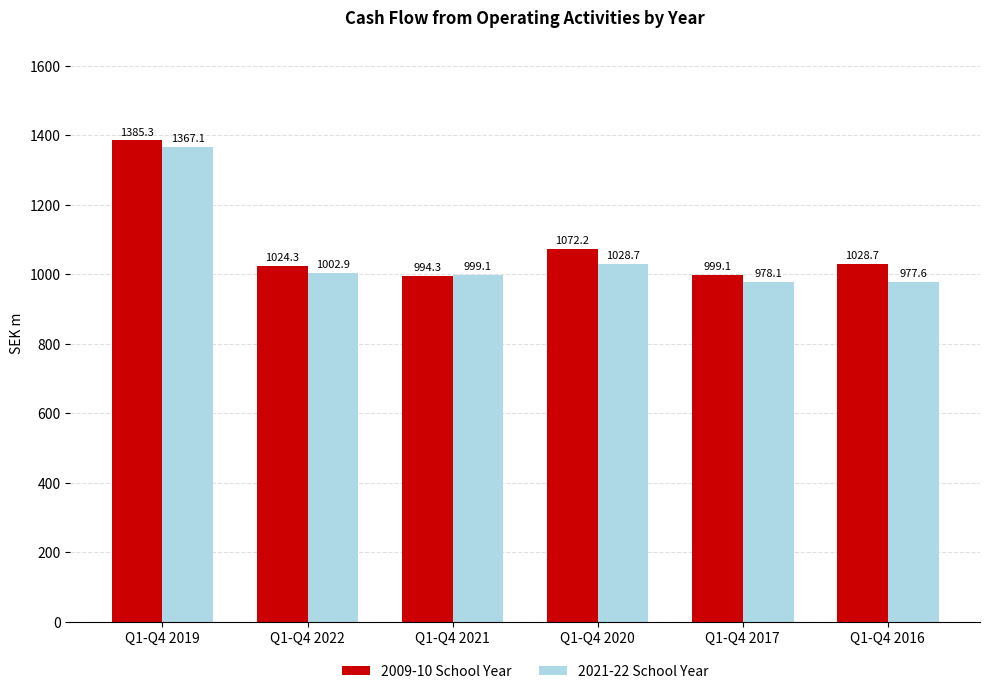

How many data points in 2021-22 School Year are above 1002?

3